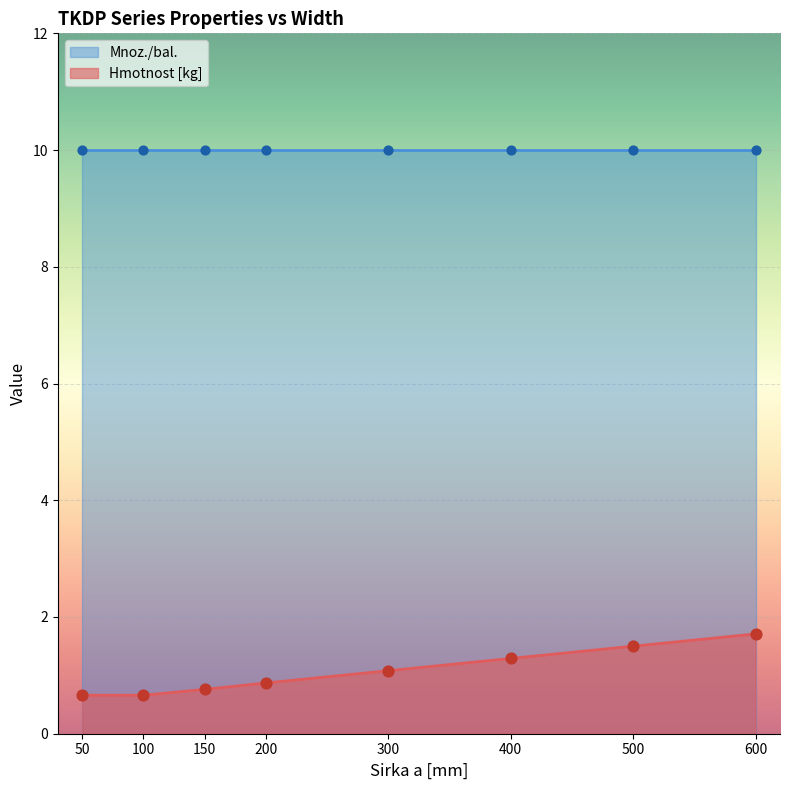

Approximately how many times larger is the value at 150 compared to 400?

0.6